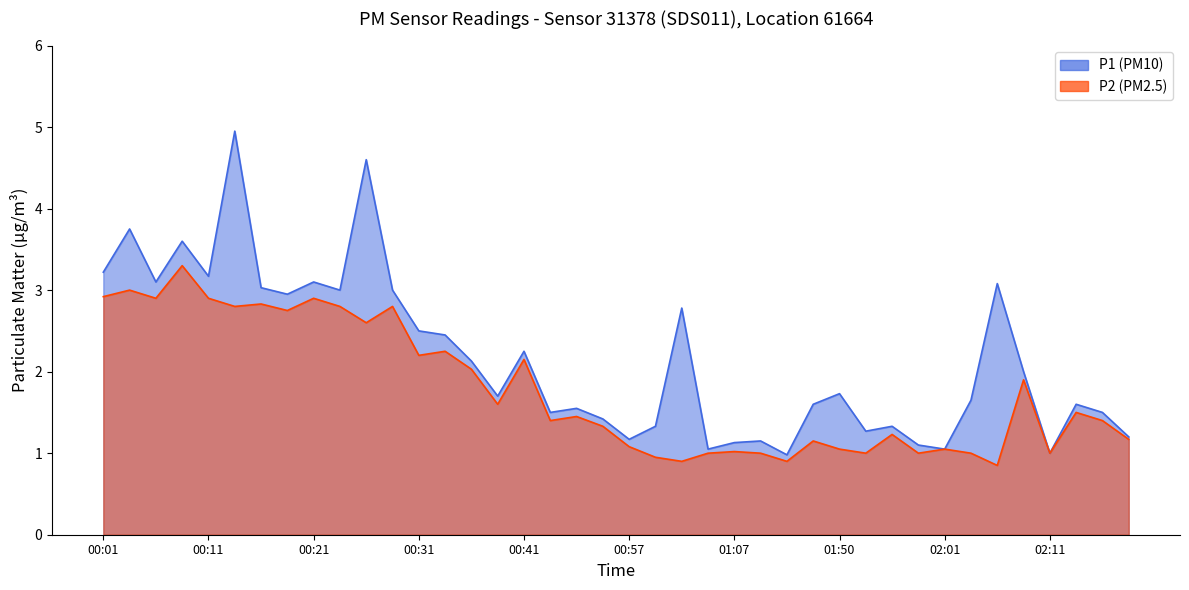

What is the label of the 38th point from the left?

02:14